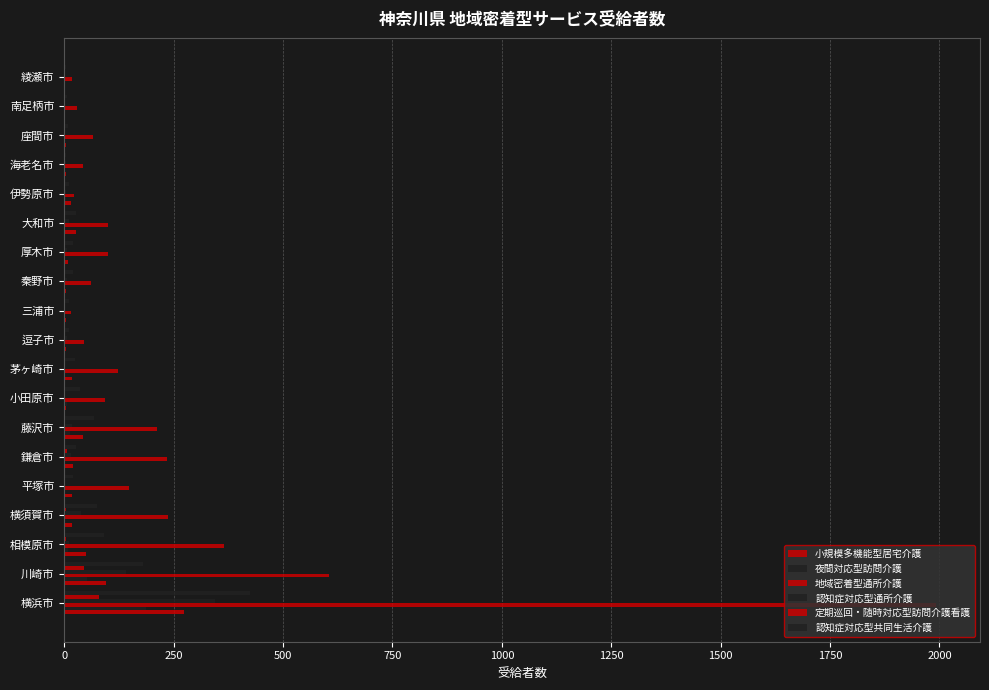

What position from the left is 大和市?

14